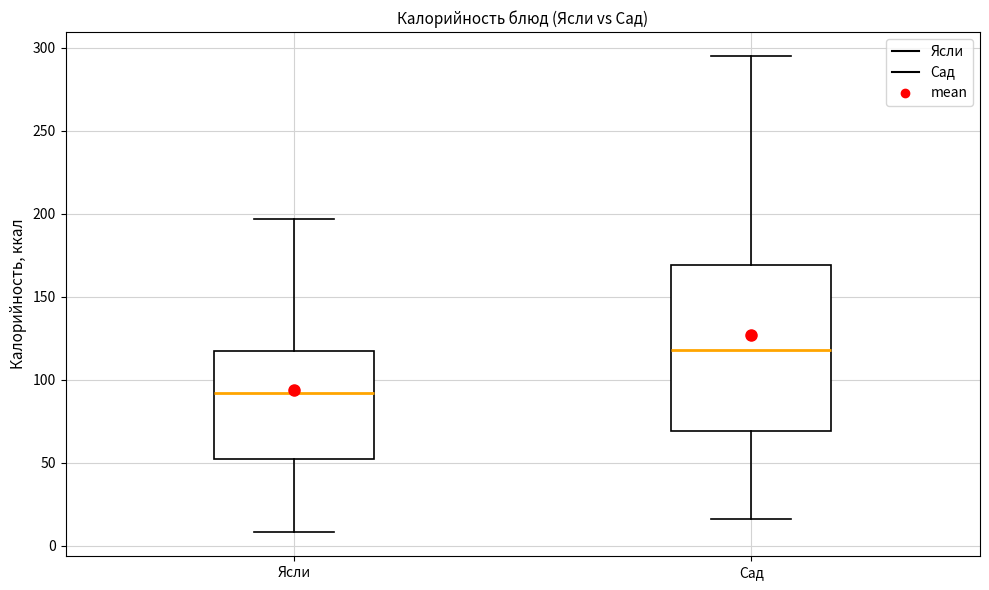

Reading left to right, transcribe this box plot: for each box, give where its median line is, the range the box spans, and where its two whiskers end, as read against the y-axis. The values are not printed on the chart, so give them approximately, as read against the axis.

Ясли: median 90, box 50 to 115, whiskers 10 to 195
Сад: median 120, box 70 to 170, whiskers 15 to 295